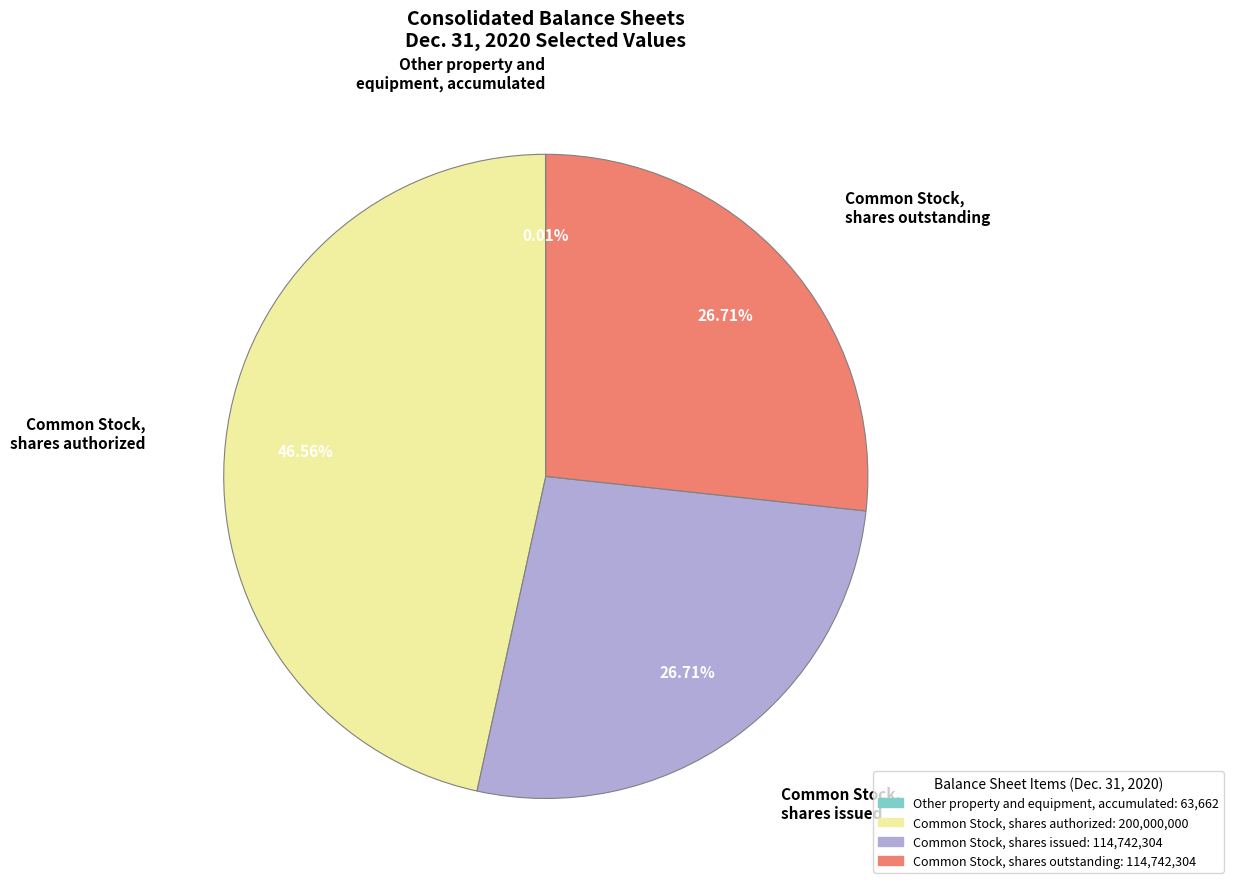

Is there a majority slice in this chart?

No